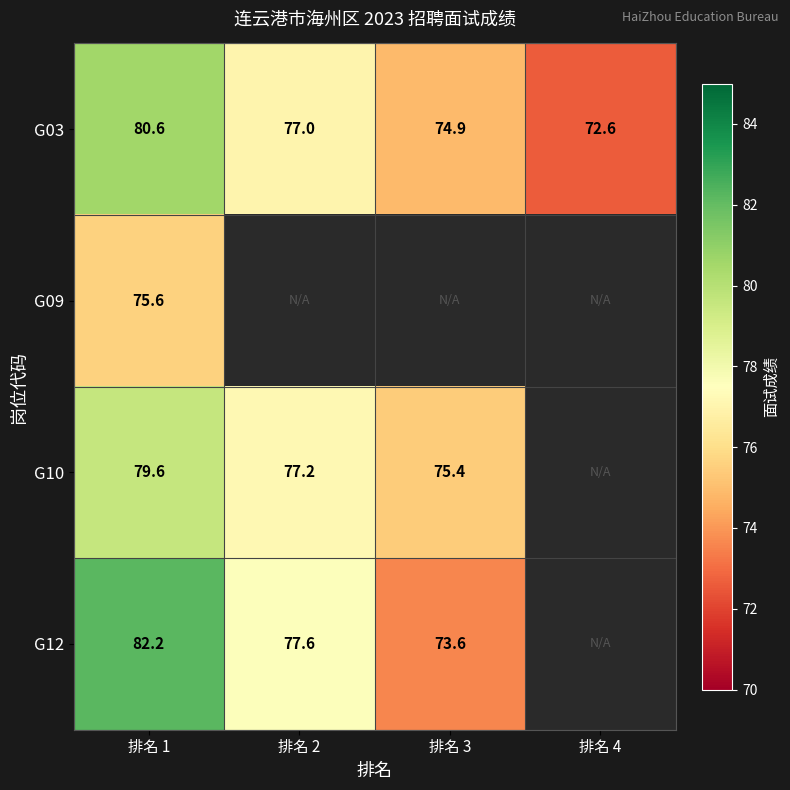

Which has a higher value, 排名 2 or 排名 1?

排名 1